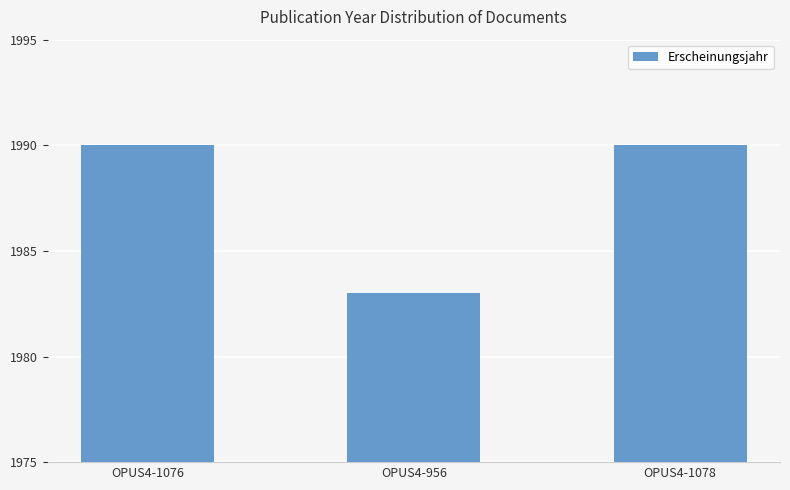

Reading right to left, list all the values displayed in this chart.

1990	1983	1990